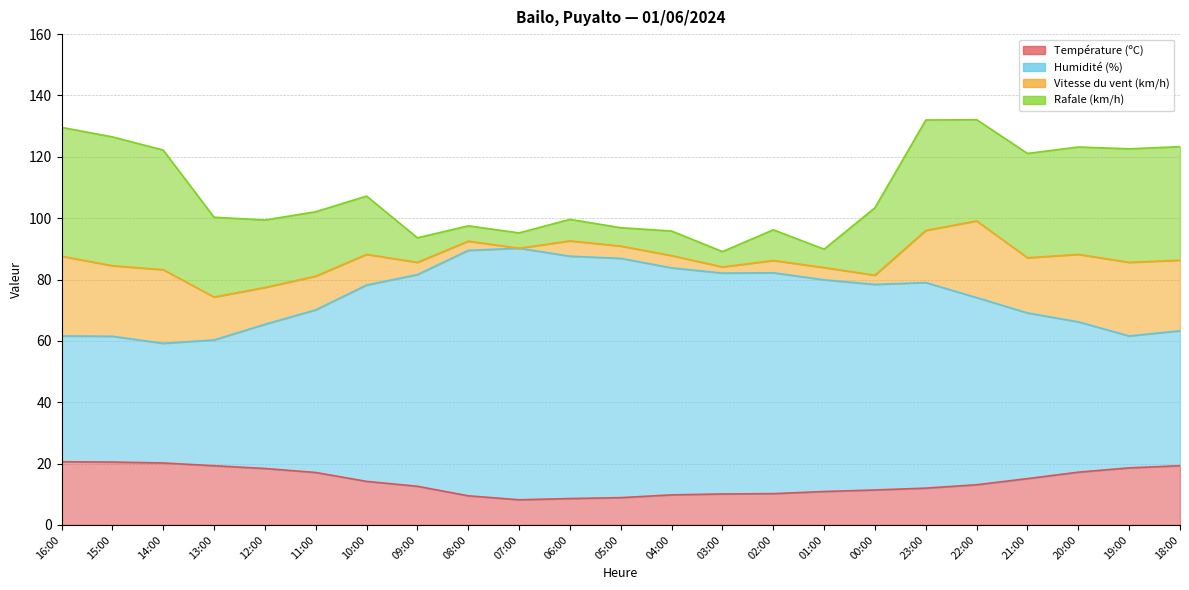

What is the label of the 20th point from the left?

21:00